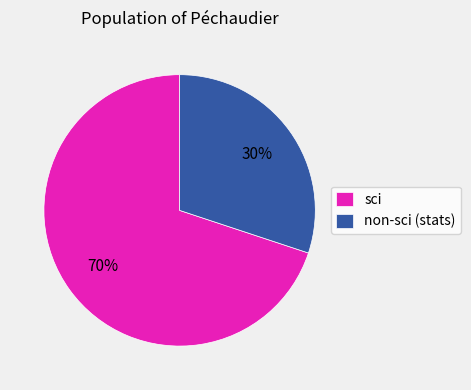

To the nearest percent, what is the average slice percentage?

50%